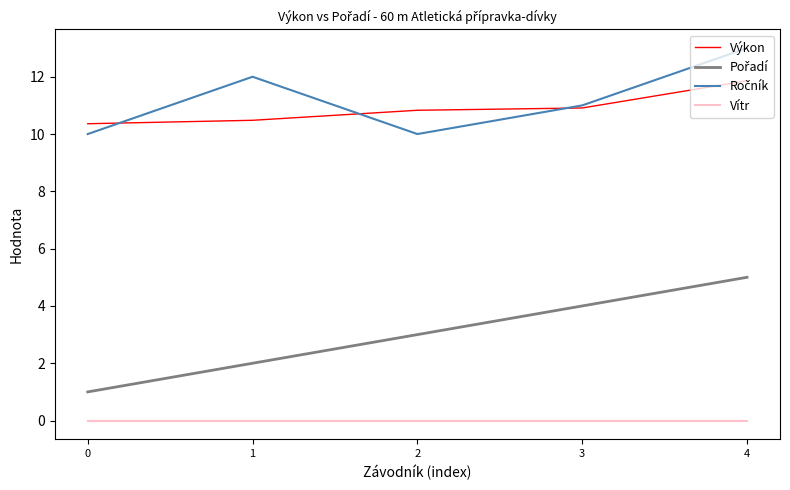

Is it true that Vítr equals 0.0 at 3?

True